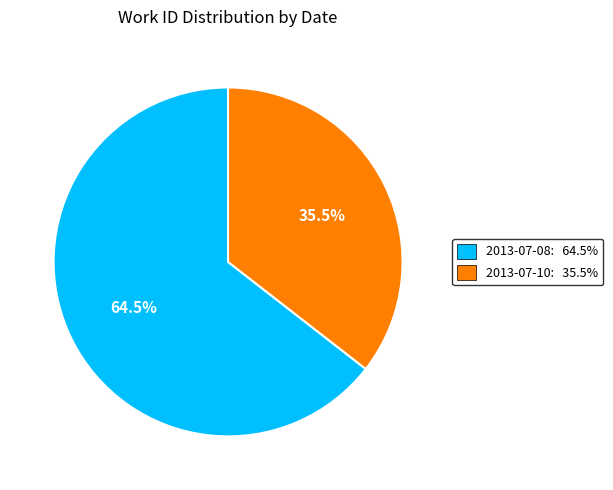

The 2013-07-10 slice represents 29% of the pie. True or false?

False